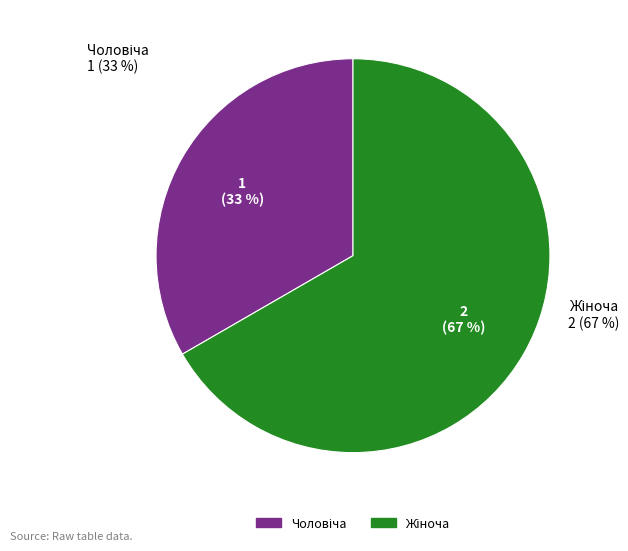

To the nearest percent, what is the average slice percentage?

50%